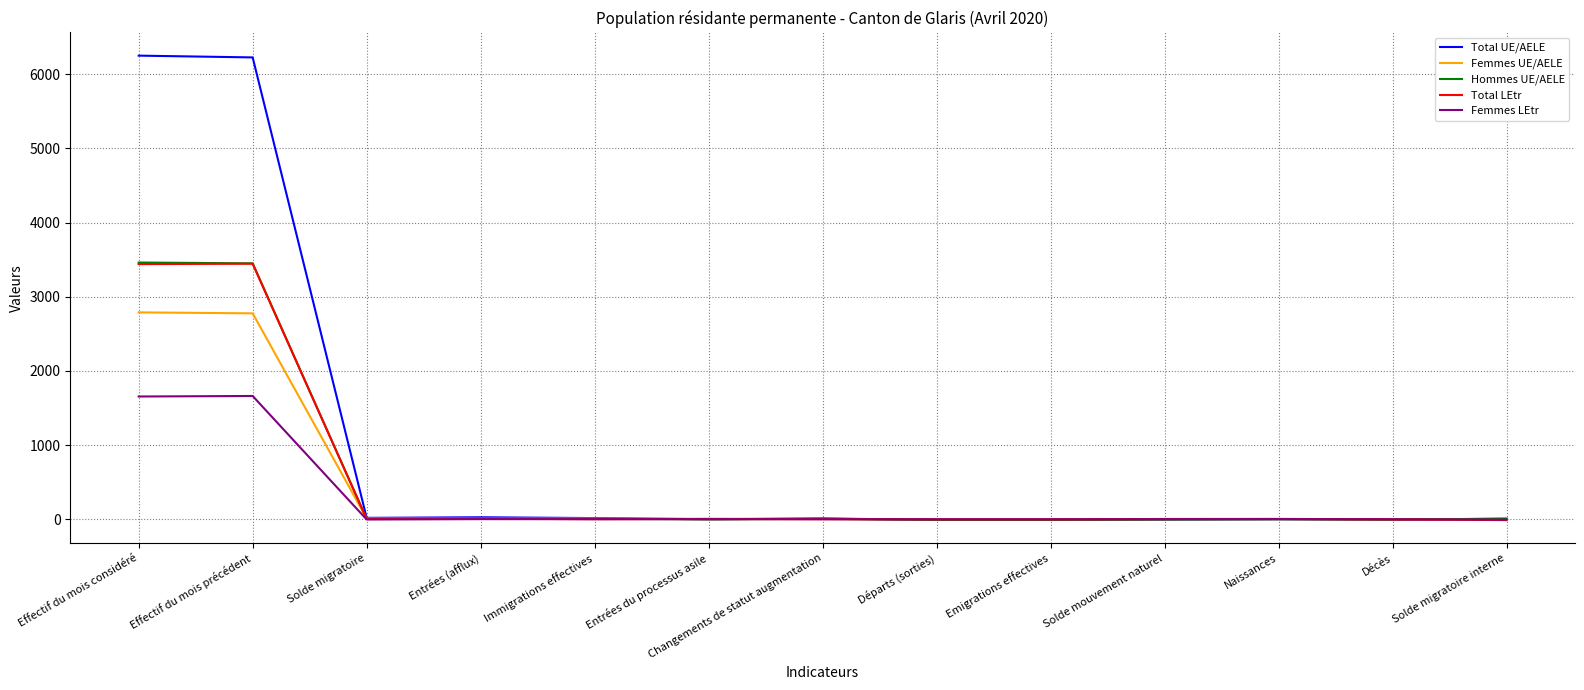

The value of Femmes LEtr at Solde migratoire is -3. True or false?

True